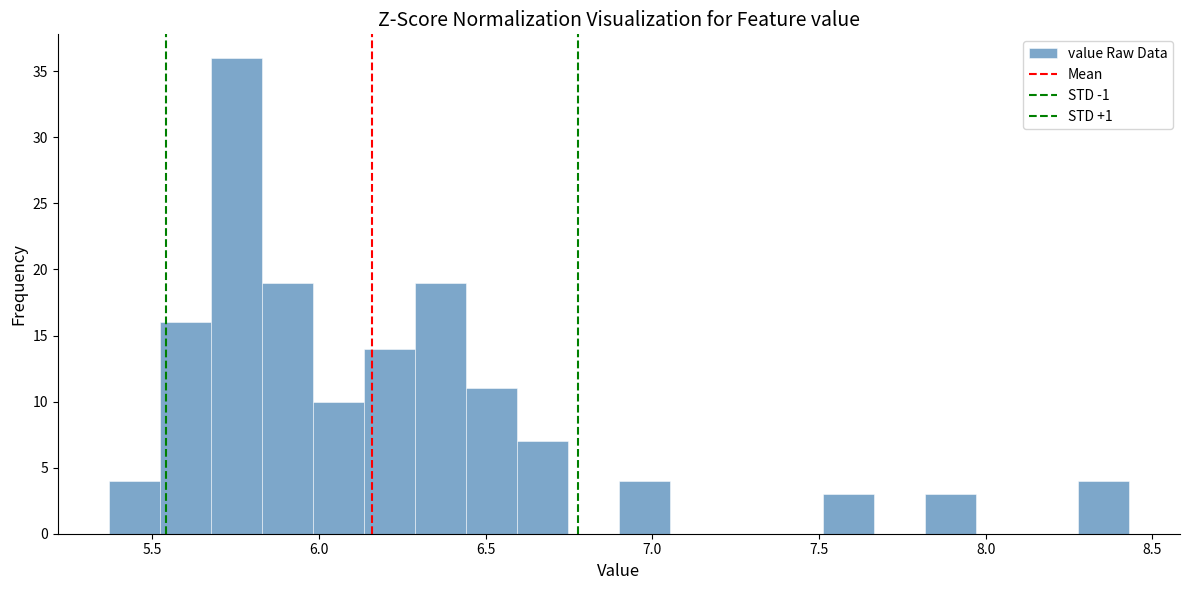

Around what value on the x-axis is the tallest bar? Give the approximate position of its centre, as read against the axis.

5.75